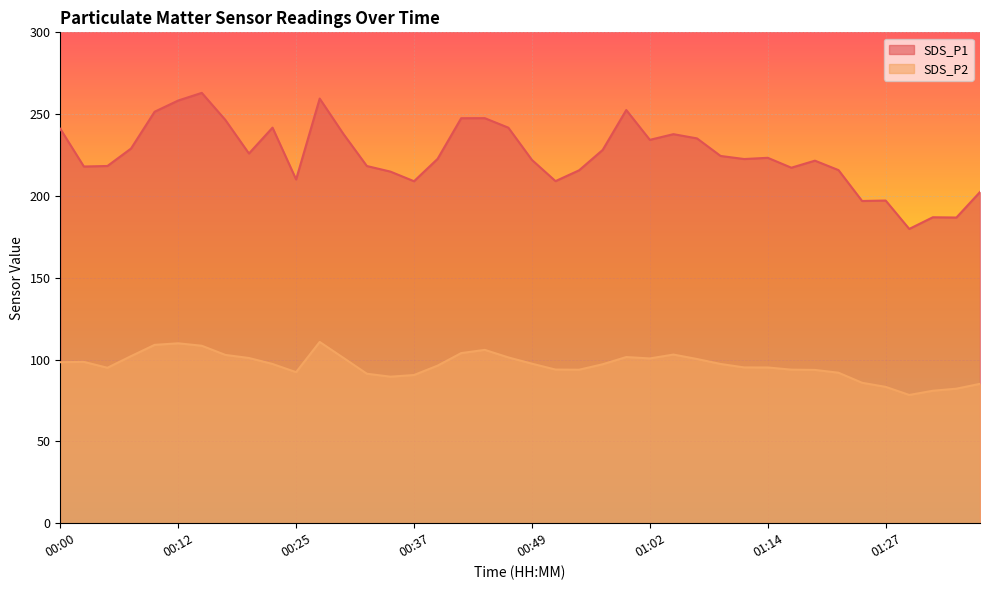

Reading right to left, what are all the values shown in this chart?

SDS_P1: 202.4	186.8	187.0	179.8	197.2	196.9	215.8	221.6	217.3	223.3	222.6	224.4	235.2	237.8	234.3	252.5	228.1	215.7	209.1	222.0	241.7	247.6	247.5	222.7	209.0	214.9	218.3	238.0	259.5	210.1	241.8	225.9	246.4	263.0	258.3	251.5	229.0	218.3	218.0	241.1
SDS_P2: 85.2	82.2	81.0	78.4	83.3	85.8	92.0	93.7	93.8	95.2	95.2	97.3	100.3	103.1	100.7	101.5	97.2	93.8	93.9	97.5	101.3	105.9	104.0	96.3	90.6	89.5	91.3	101.1	110.8	92.3	97.3	101.0	102.8	108.5	110.0	109.0	102.1	95.0	98.6	98.4